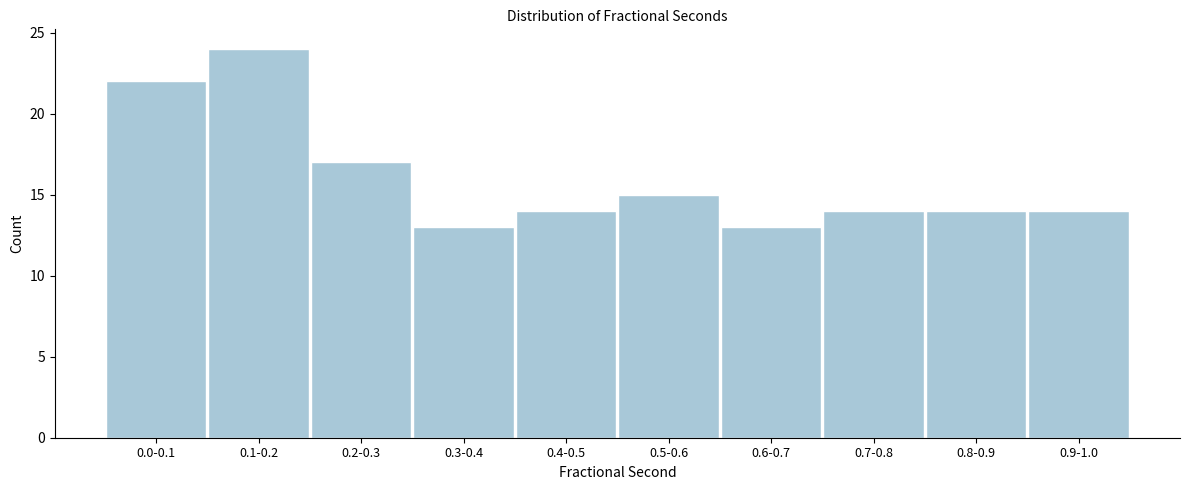

Reading left to right, extract all data points from this chart.

0.0-0.1=22	0.1-0.2=24	0.2-0.3=17	0.3-0.4=13	0.4-0.5=14	0.5-0.6=15	0.6-0.7=13	0.7-0.8=14	0.8-0.9=14	0.9-1.0=14